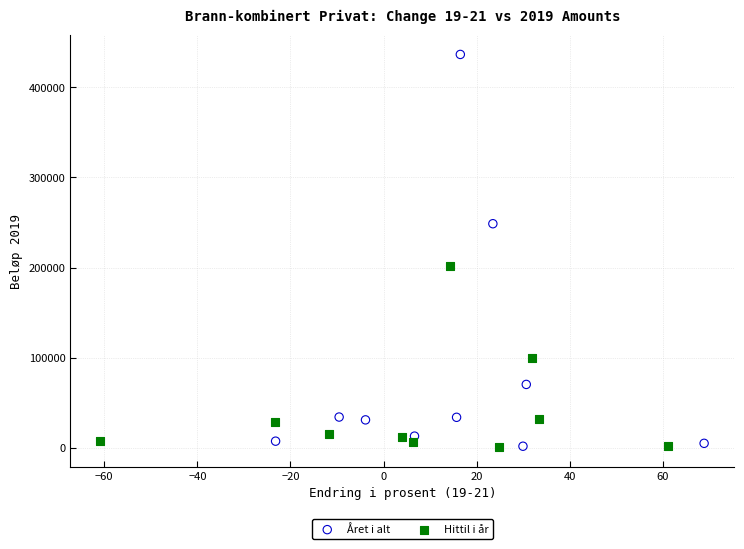

Which series has the largest Y range (max minus min)?

Året i alt